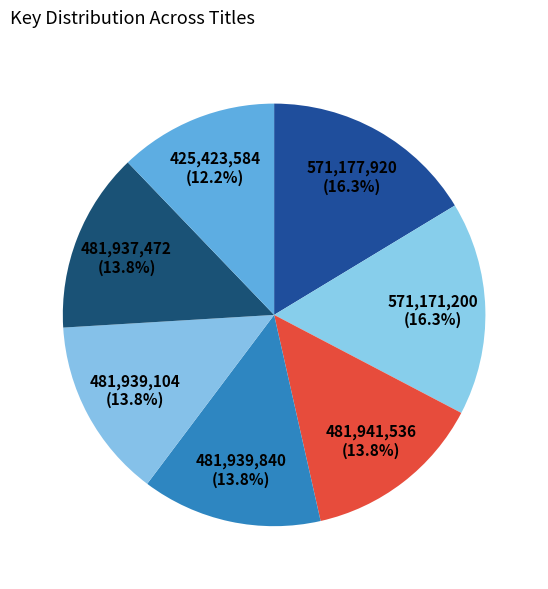

How many segments does this pie chart have?

7